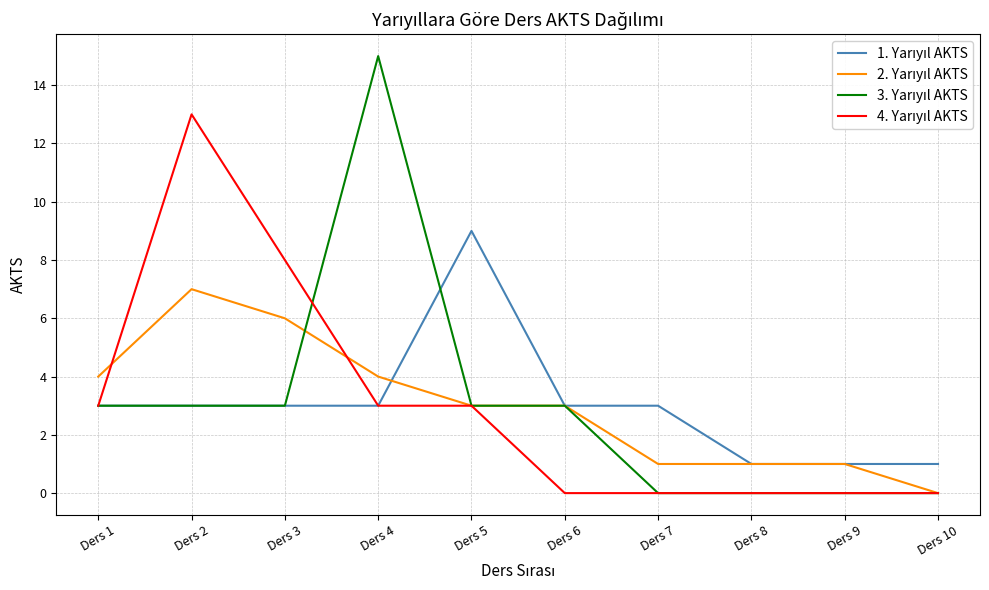

At how many categories does at least one series exceed 12?

2